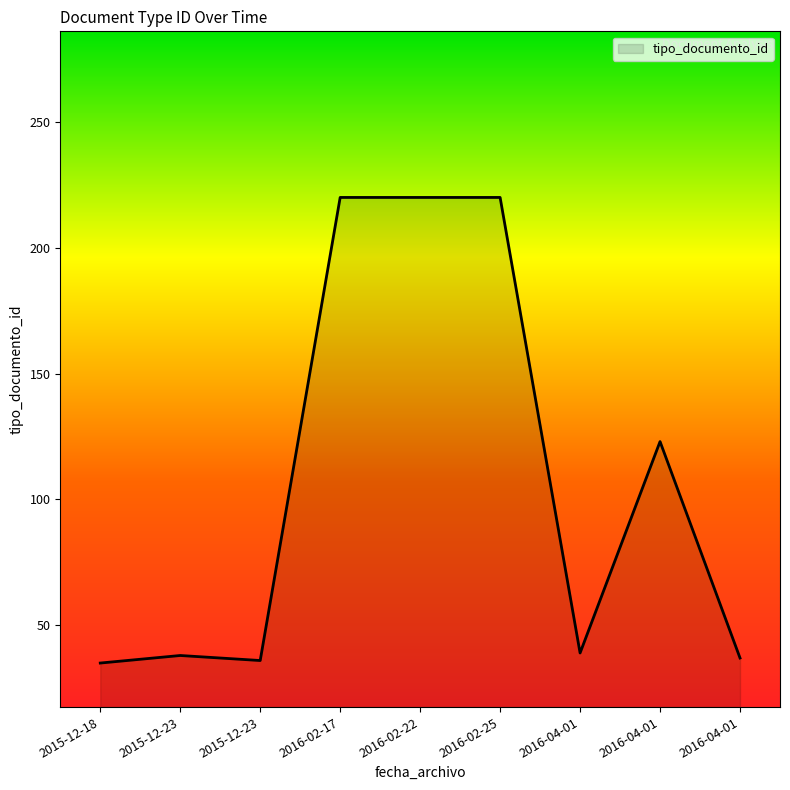

List the labels in order of value, smallest first.

2015-12-18, 2015-12-23, 2016-04-01, 2015-12-23, 2016-04-01, 2016-04-01, 2016-02-17, 2016-02-22, 2016-02-25